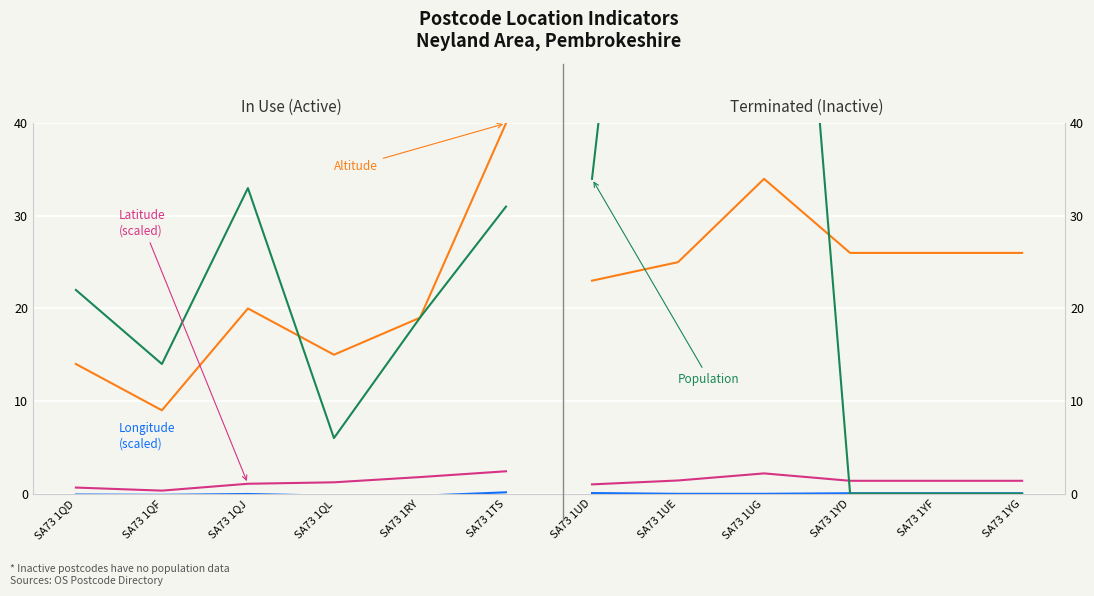

Which series has the largest total across all categories?

Population